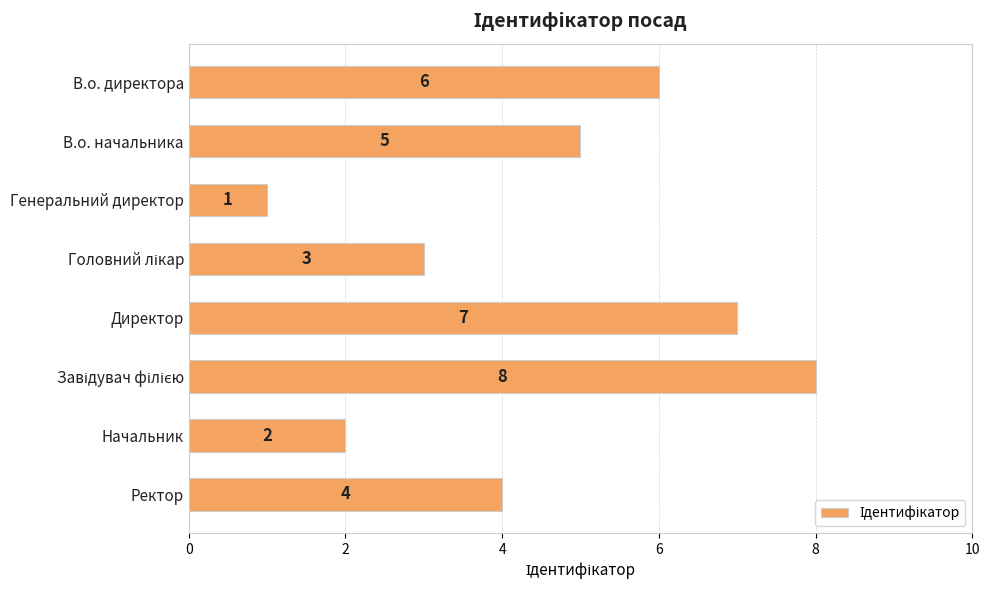

What is the difference between the second highest and second lowest values?

5